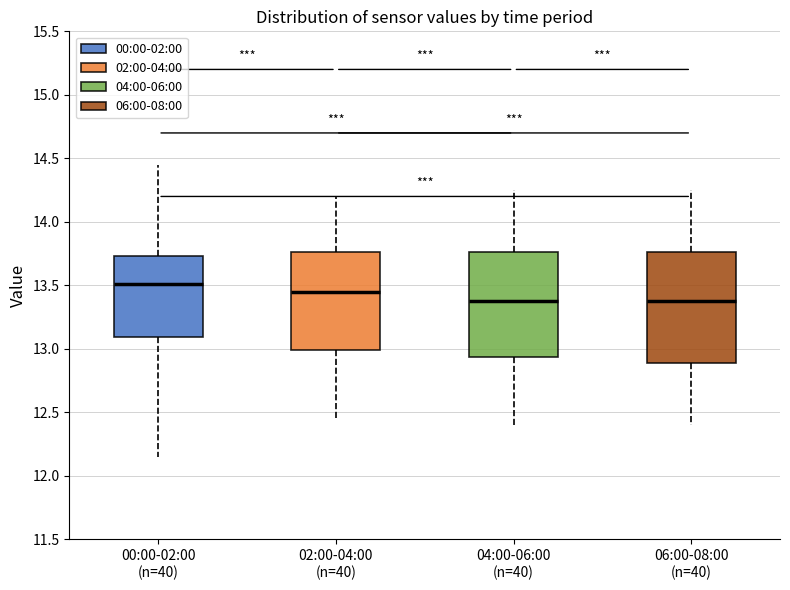

Which box has the highest median line?

00:00-02:00 (n=40)